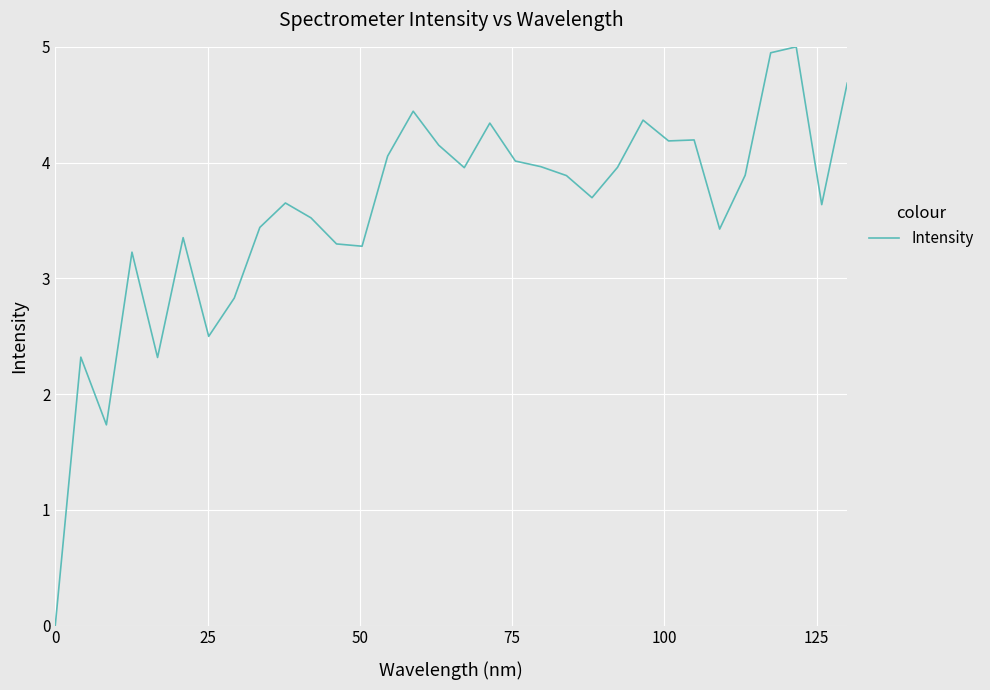

What is the maximum value shown in the chart?

5.0